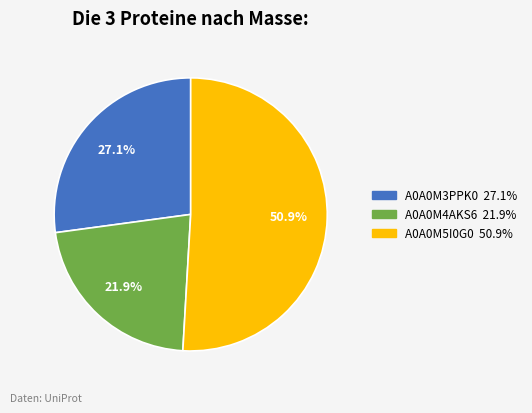

Is A0A0M3PPK0 the majority of the pie?

No